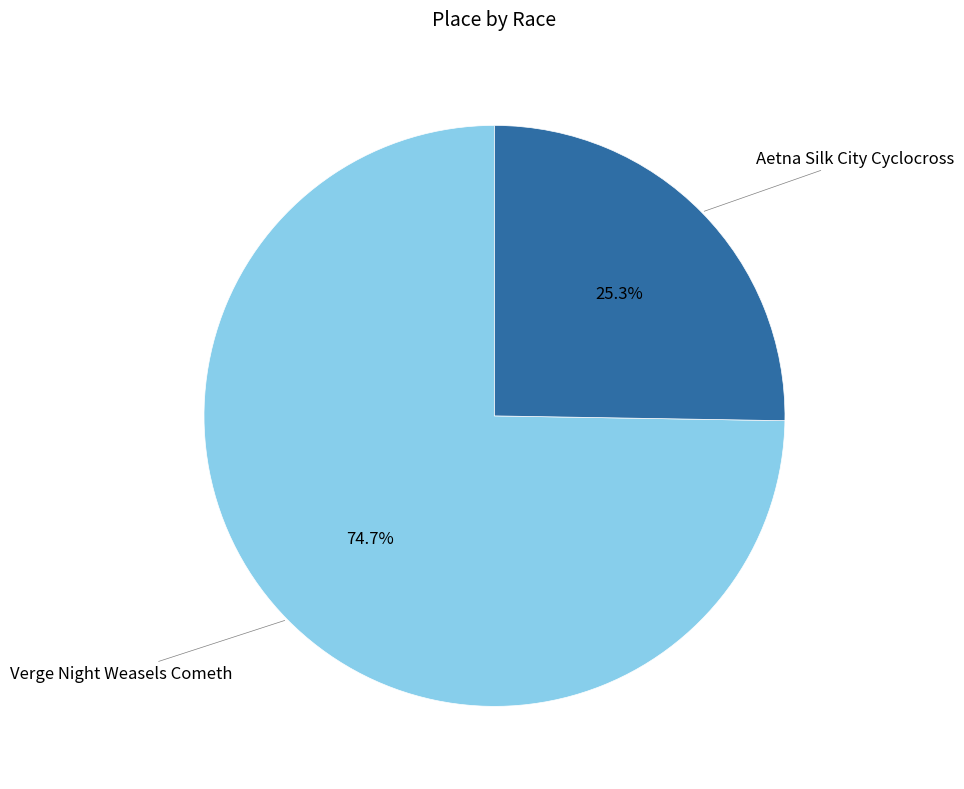

Which category has the biggest portion of the pie?

Verge Night Weasels Cometh